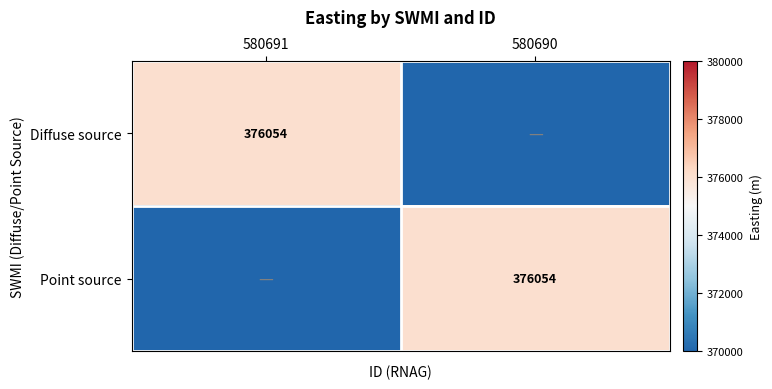

Is it true that Point source equals 227227 at 580690?

False